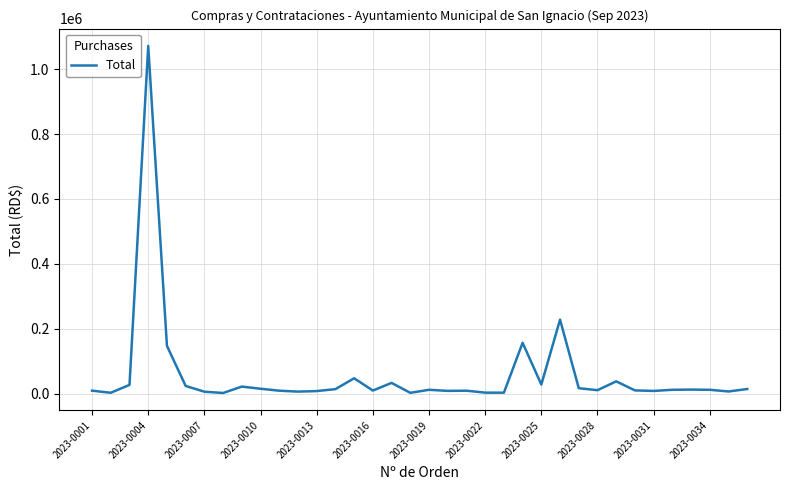

What is the difference between the maximum and minimum values?

1069538.0